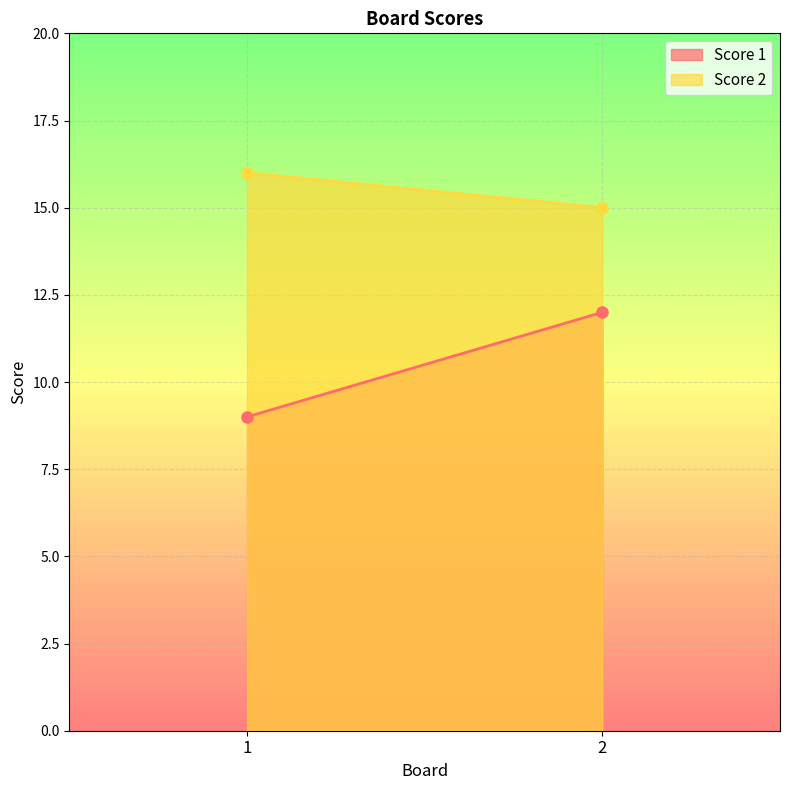

Reading left to right, what are all the values shown in this chart?

Score 1: 9	12
Score 2: 16	15